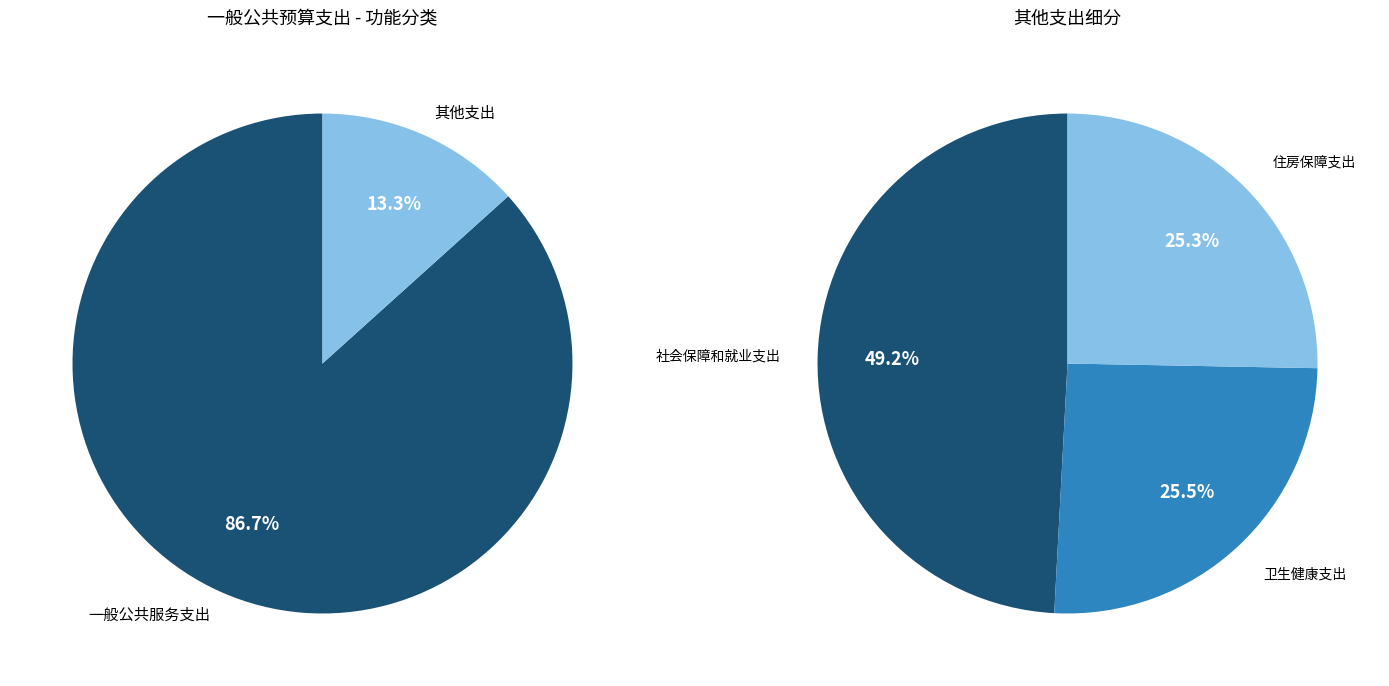

Which has a higher value, 住房保障支出 or 社会保障和就业支出?

社会保障和就业支出